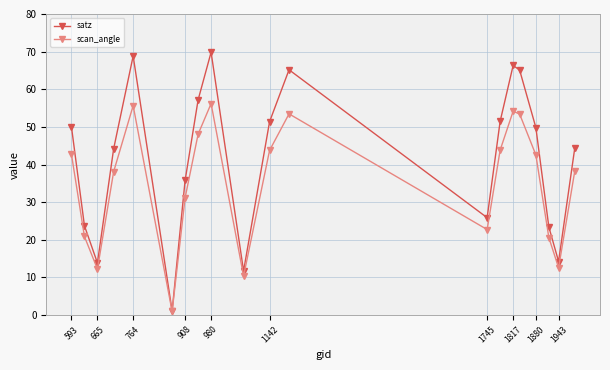

True or false: satz has more than 0 points higher than both neighbors.

True